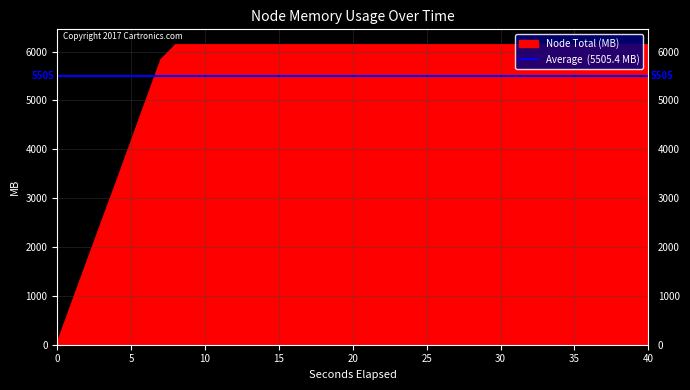

Does the chart have visible grid lines?

Yes